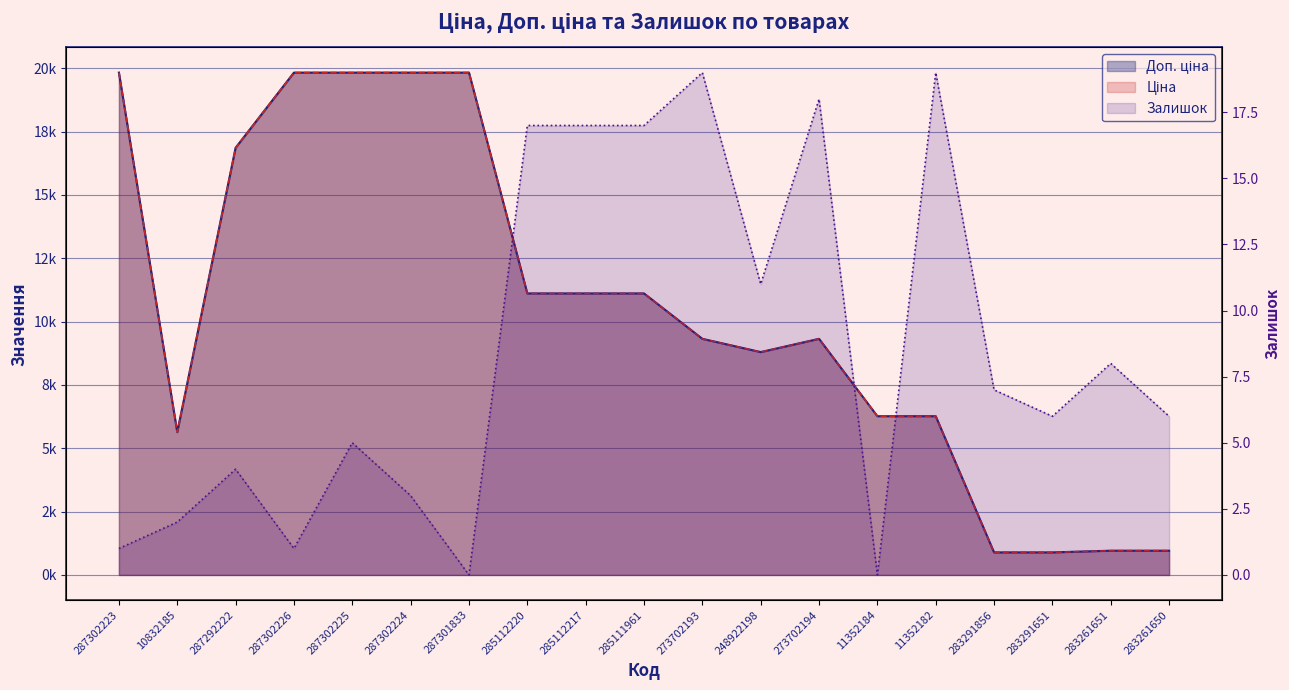

What is the label of the 11th point from the right?

285112217